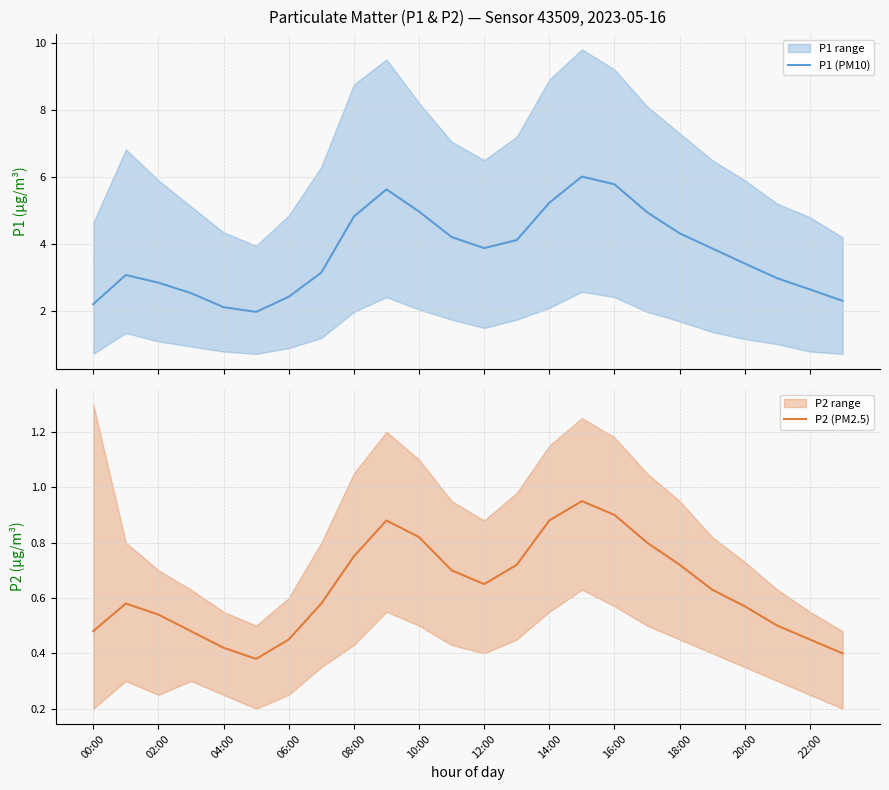

Does the chart have visible grid lines?

Yes